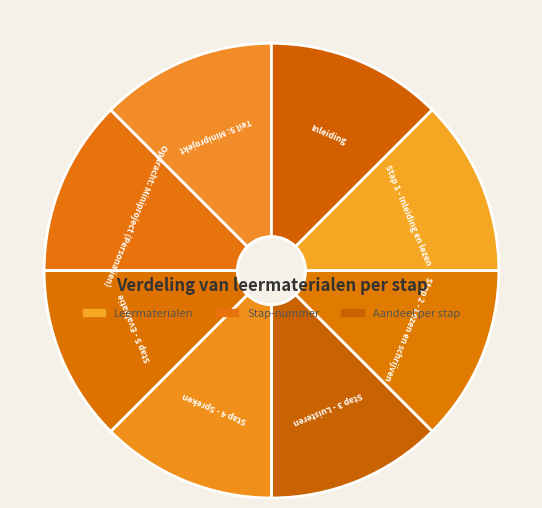

The Stap 5 - Evaluatie slice represents 1% of the pie. True or false?

False